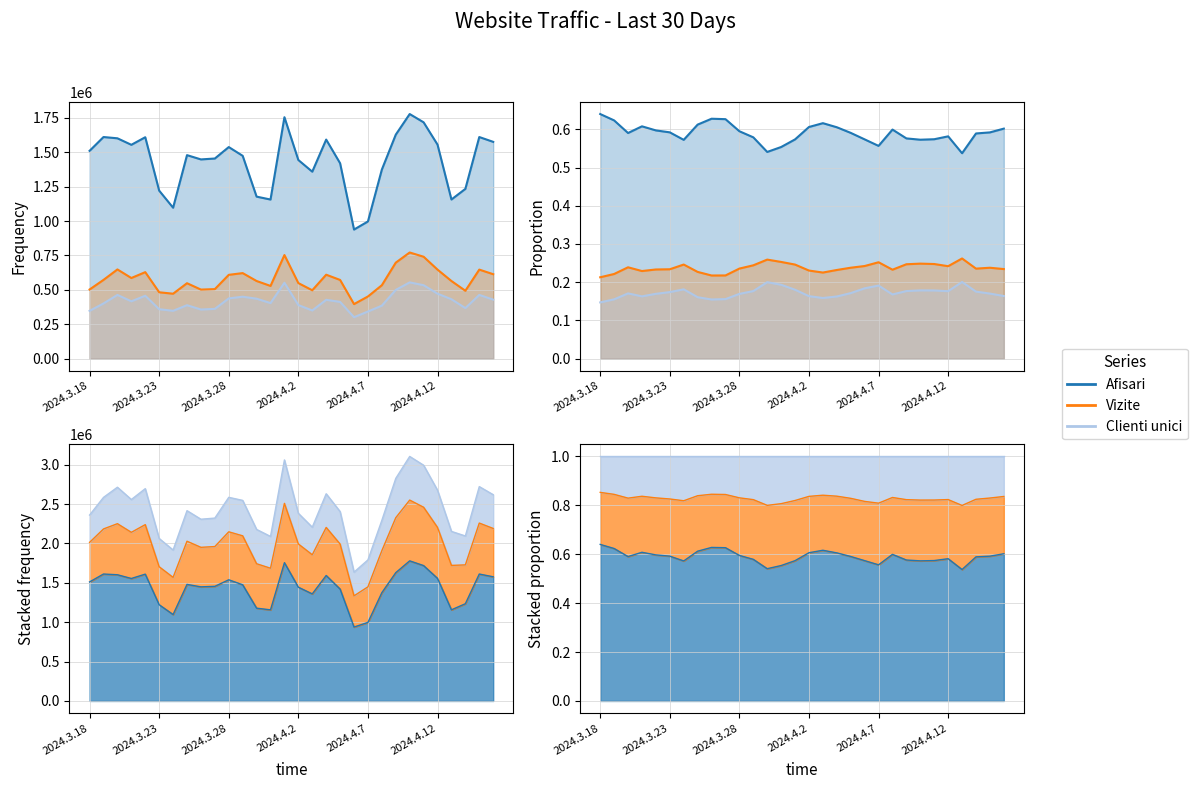

True or false: Vizite and Clienti unici cross at least once.

False